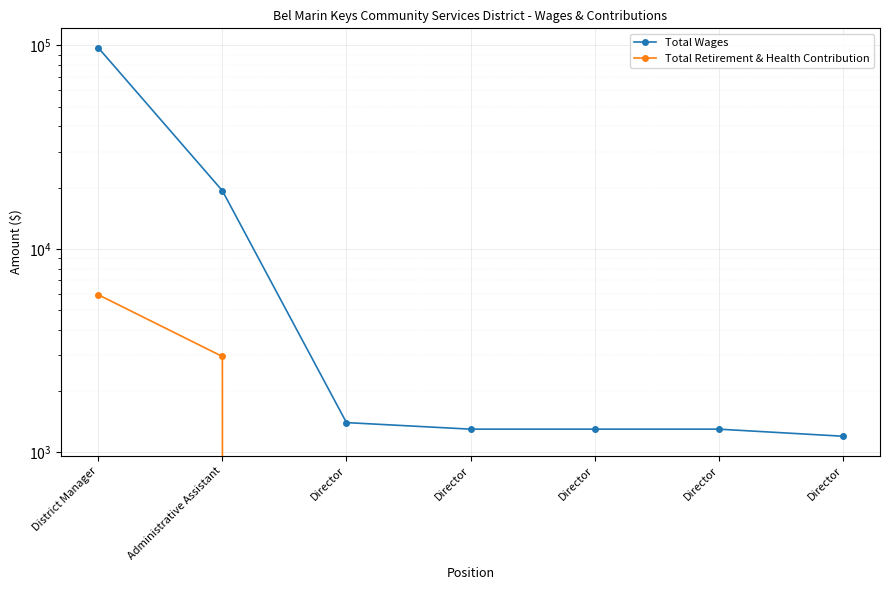

At which category does the chart reach its peak across all series?

District Manager